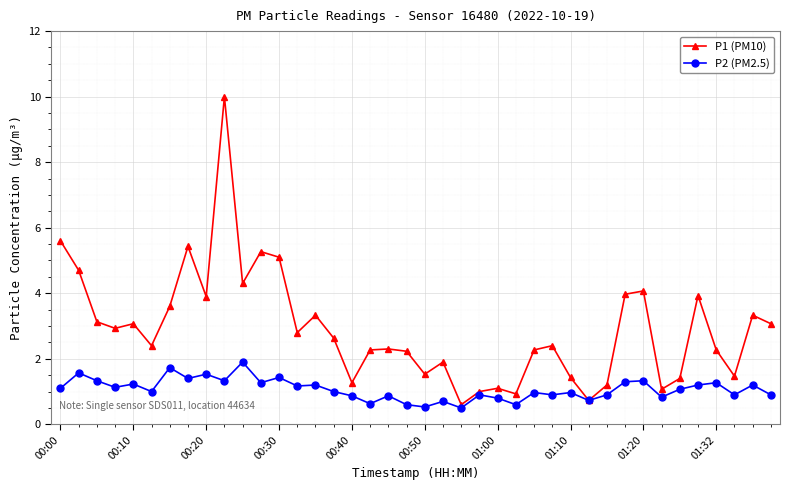

Which series has the widest spread of values?

P1 (PM10)